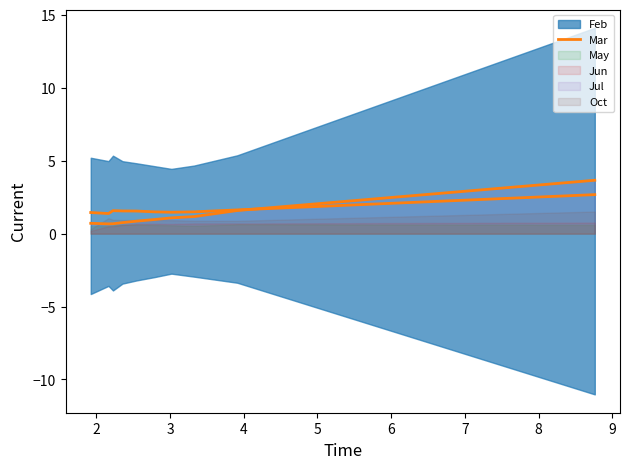

How many interior local peaks (higher than both neighbors) does the data have?

1